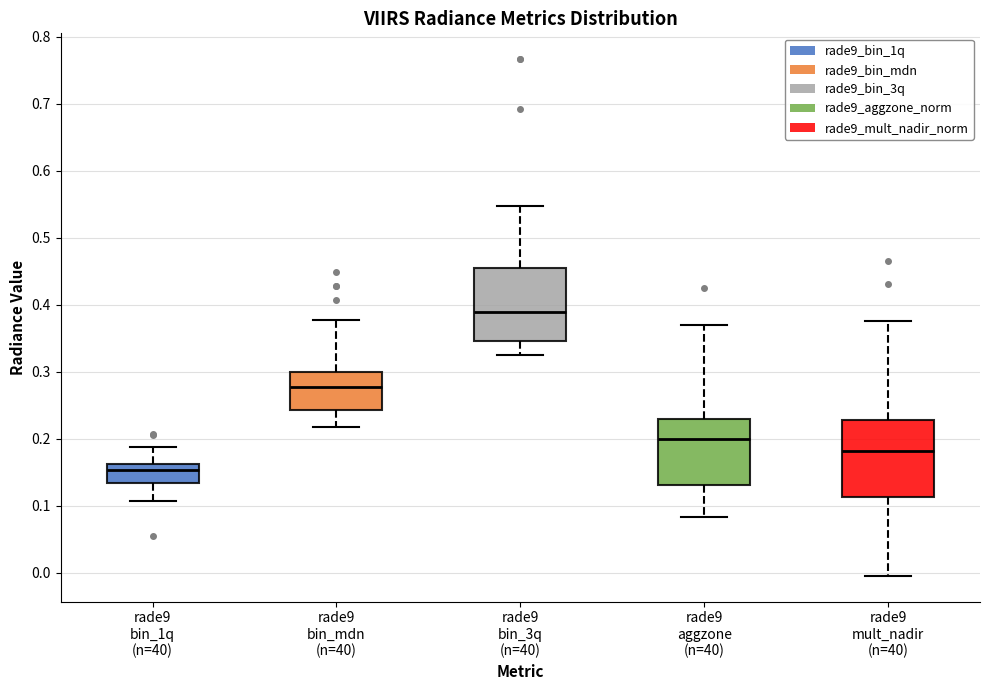

Reading left to right, transcribe this box plot: for each box, give where its median line is, the range the box spans, and where its two whiskers end, as read against the y-axis. The values are not printed on the chart, so give them approximately, as read against the axis.

rade9 bin_1q (n=40): median 0.15, box 0.13 to 0.16, whiskers 0.11 to 0.19
rade9 bin_mdn (n=40): median 0.28, box 0.24 to 0.30, whiskers 0.22 to 0.38
rade9 bin_3q (n=40): median 0.39, box 0.35 to 0.45, whiskers 0.32 to 0.55
rade9 aggzone (n=40): median 0.20, box 0.13 to 0.23, whiskers 0.08 to 0.37
rade9 mult_nadir (n=40): median 0.18, box 0.11 to 0.23, whiskers 0.00 to 0.38